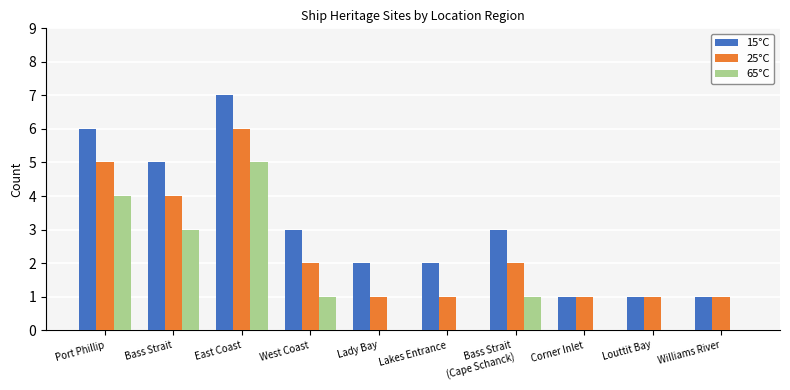

Reading left to right, extract all data points from this chart.

15°C: 6	5	7	3	2	2	3	1	1	1
25°C: 5	4	6	2	1	1	2	1	1	1
65°C: 4	3	5	1	0	0	1	0	0	0